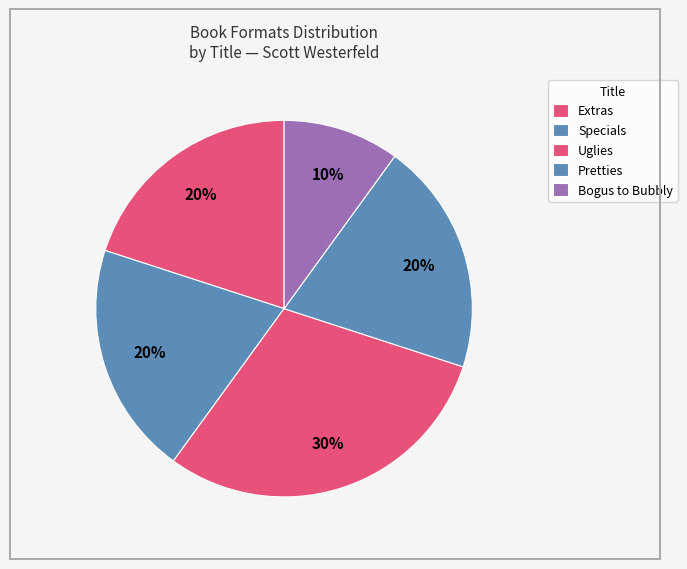

Which has a higher value, Specials or Bogus to Bubbly?

Specials